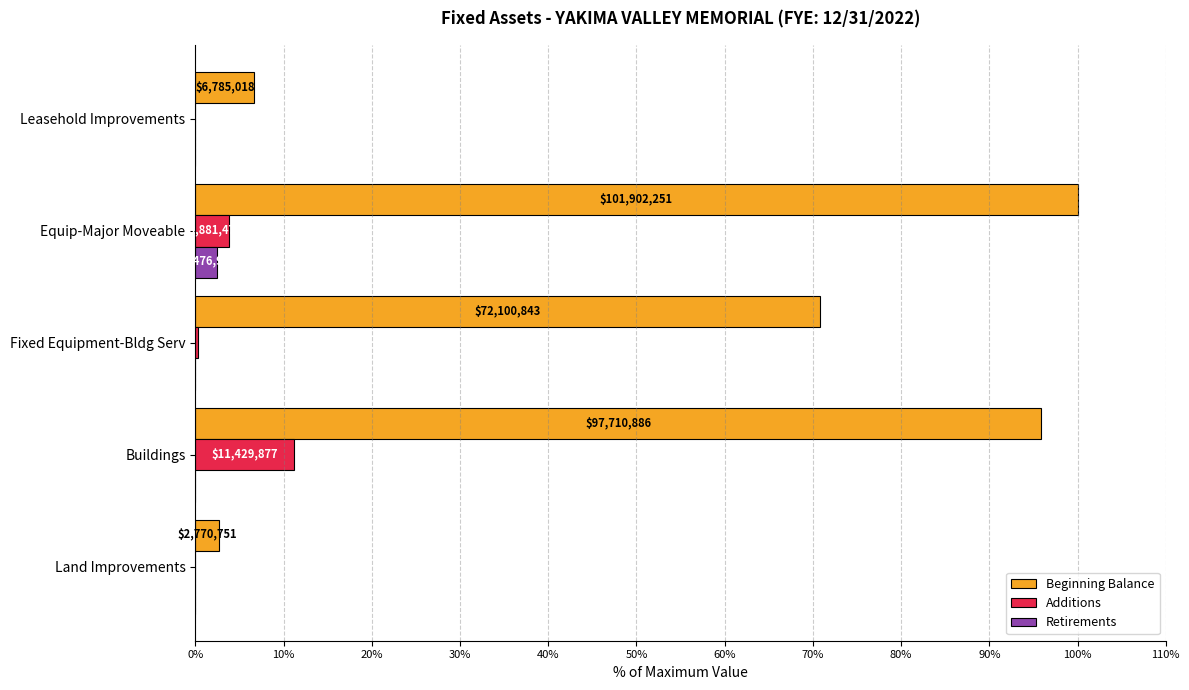

At how many categories does at least one series exceed 46?

3